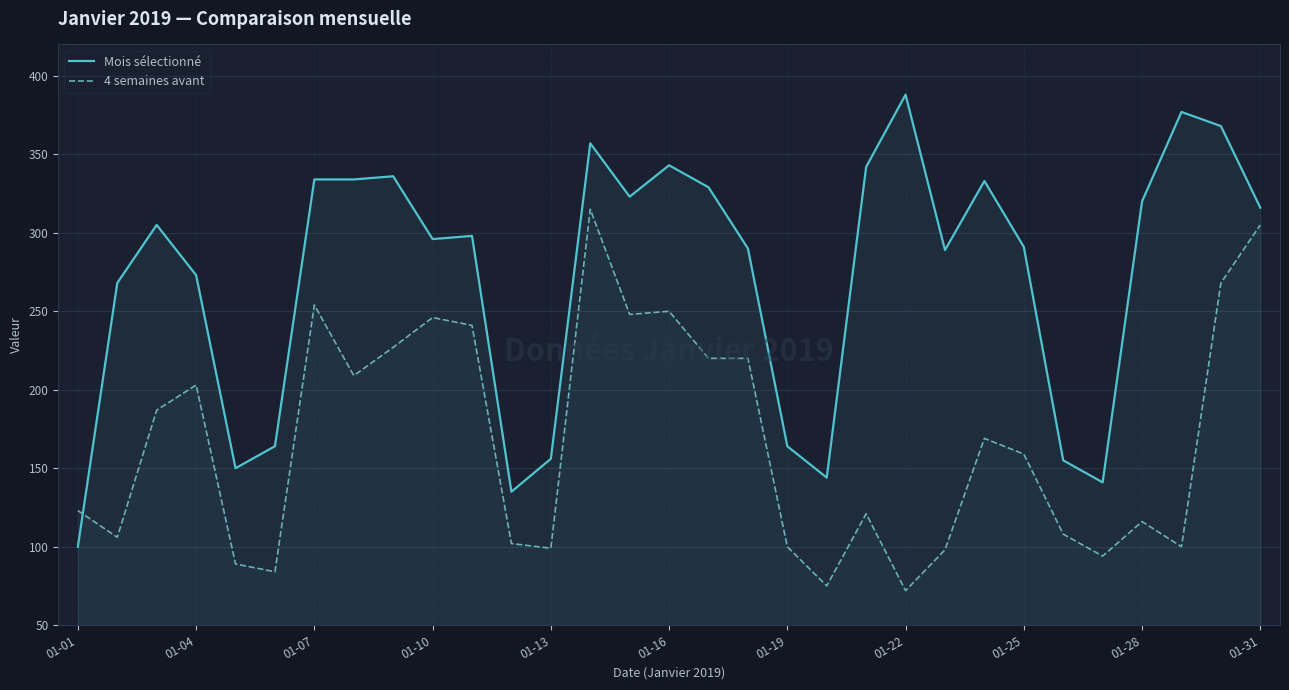

Which series ends up on top after the final intersection of Mois sélectionné and 4 semaines avant?

Mois sélectionné